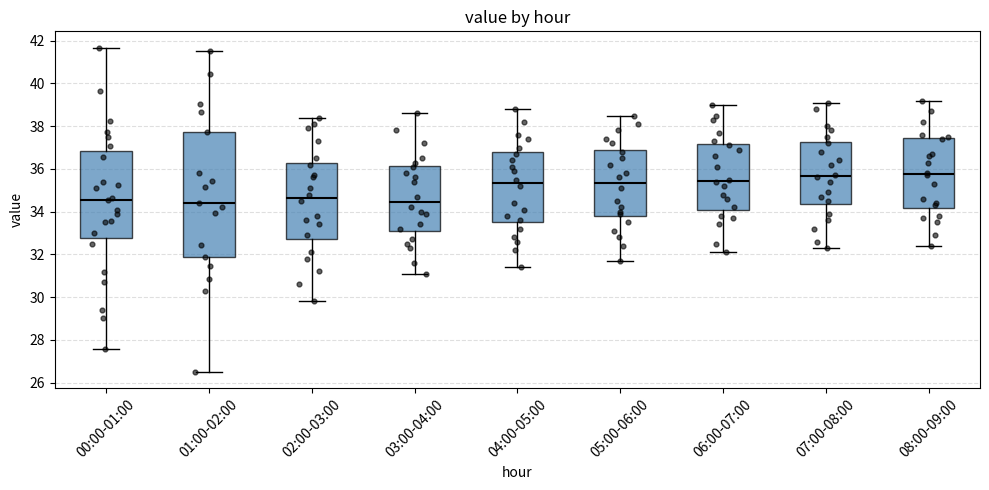

Reading left to right, read every box against the y-axis: the position of its median line, the range the box covers, and the ends of its whiskers. The values are not printed on the chart, so give them approximately, as read against the axis.

00:00-01:00: median 34.6, box 32.8 to 36.8, whiskers 27.6 to 41.6
01:00-02:00: median 34.4, box 32.0 to 37.8, whiskers 26.6 to 41.6
02:00-03:00: median 34.6, box 32.8 to 36.2, whiskers 29.8 to 38.4
03:00-04:00: median 34.4, box 33.0 to 36.2, whiskers 31.2 to 38.6
04:00-05:00: median 35.4, box 33.6 to 36.8, whiskers 31.4 to 38.8
05:00-06:00: median 35.4, box 33.8 to 37.0, whiskers 31.8 to 38.6
06:00-07:00: median 35.4, box 34.2 to 37.2, whiskers 32.2 to 39.0
07:00-08:00: median 35.6, box 34.4 to 37.2, whiskers 32.4 to 39.2
08:00-09:00: median 35.8, box 34.2 to 37.4, whiskers 32.4 to 39.2